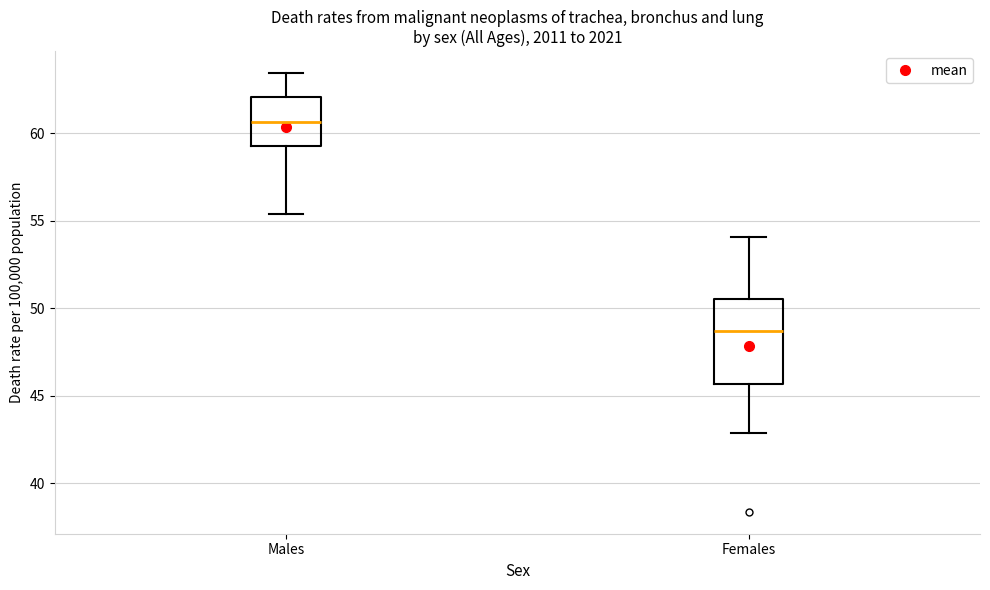

Where does the median line of the box for Males sit on the y-axis? The values are not printed on the chart, so give them approximately, as read against the axis.

60.5